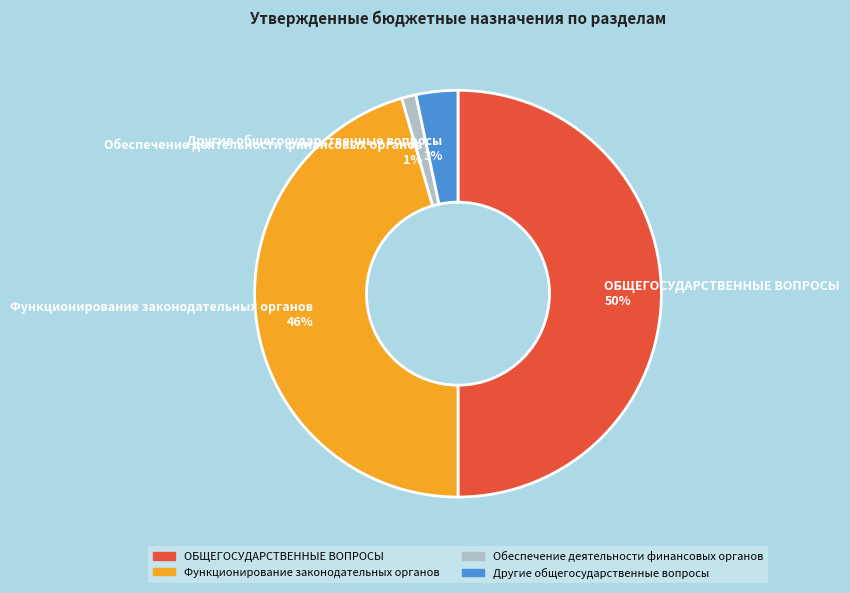

True or false: Функционирование законодательных органов accounts for 32% of the total.

False